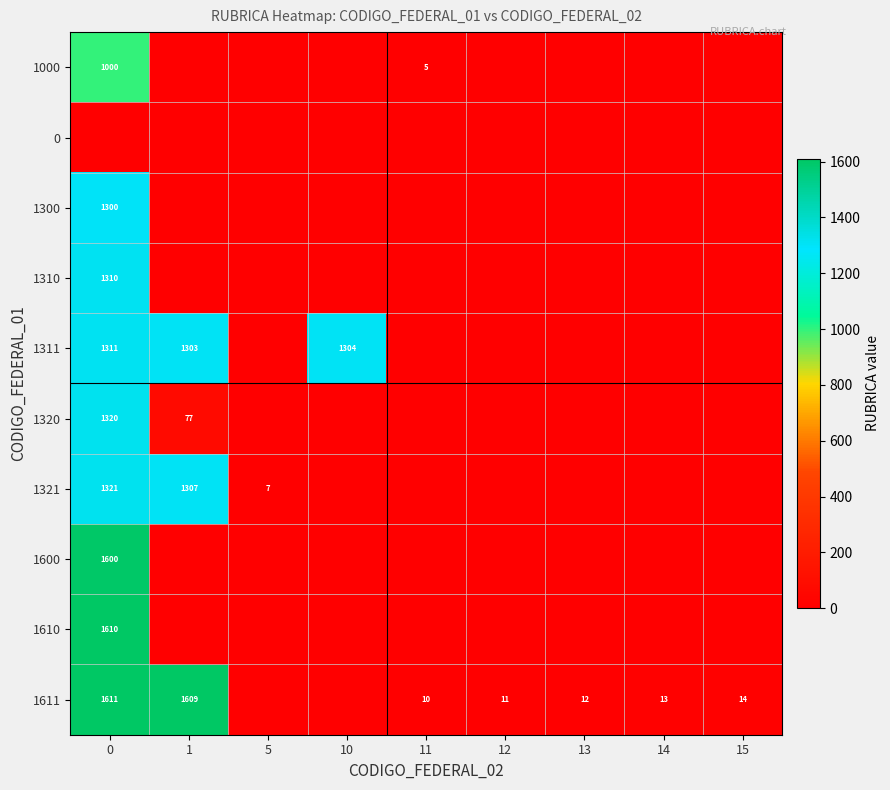

How many categories are shown in the chart?

9